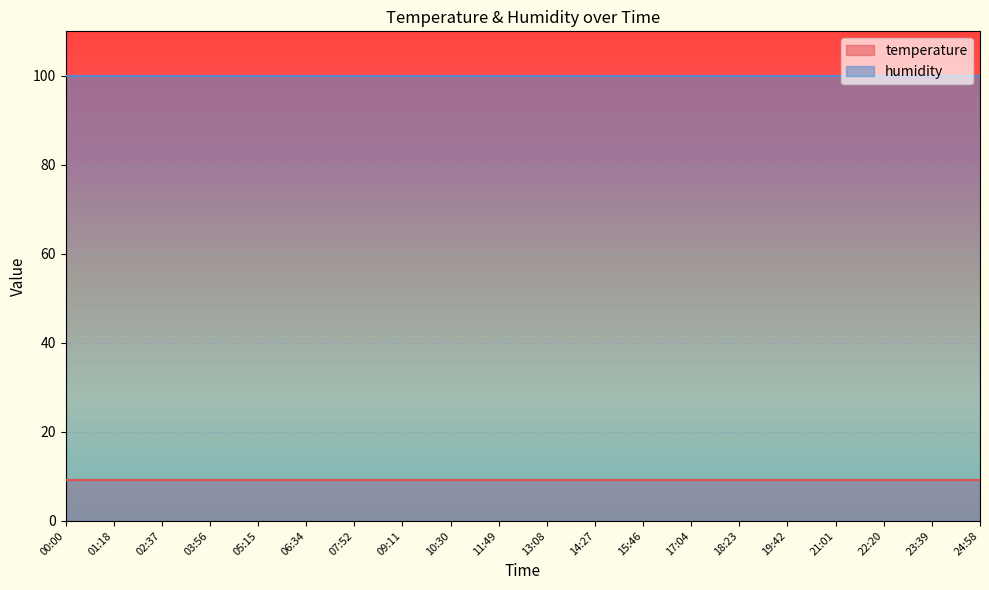

Reading left to right, transcribe all the data shown in this chart.

temperature: 9.2	9.2	9.2	9.2	9.2	9.2	9.2	9.2	9.2	9.2	9.2	9.2	9.2	9.2	9.2	9.2	9.2	9.2	9.2	9.2
humidity: 99.9	99.9	99.9	99.9	99.9	99.9	99.9	99.9	99.9	99.9	99.9	99.9	99.9	99.9	99.9	99.9	99.9	99.9	99.9	99.9